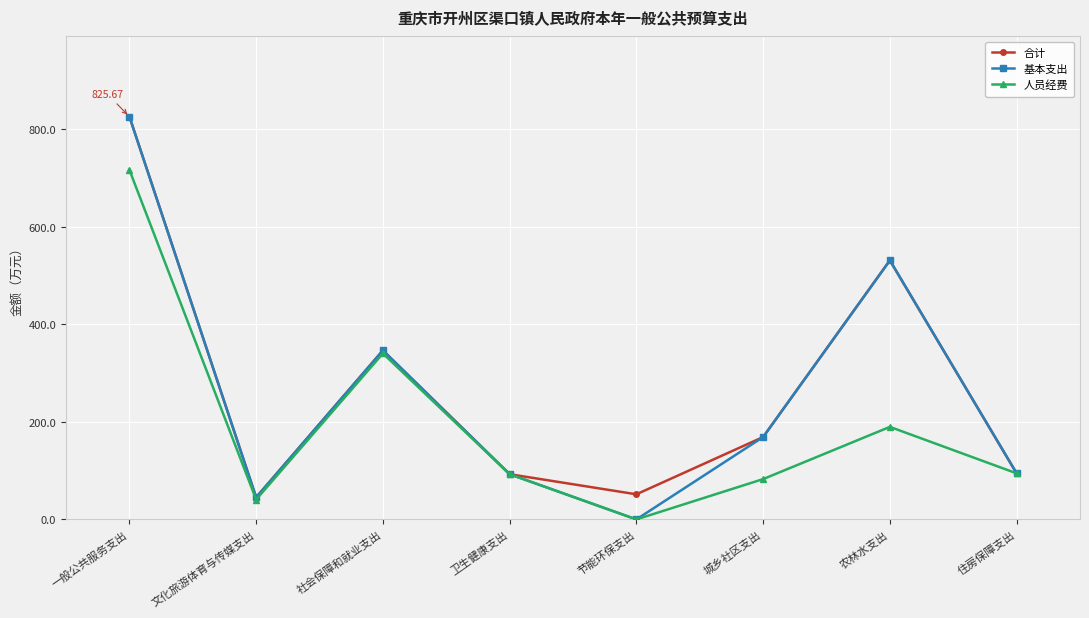

How many data points in 合计 are above 168?

4